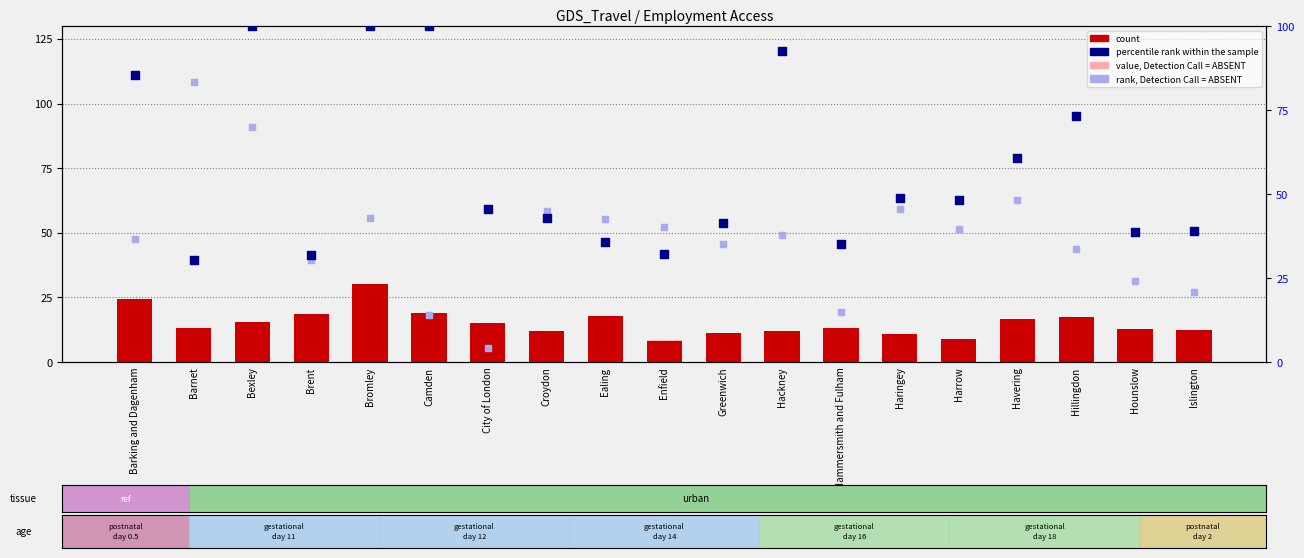

Is the value of percentile rank within the sample at City of London greater than the value of count at Barking and Dagenham?

Yes